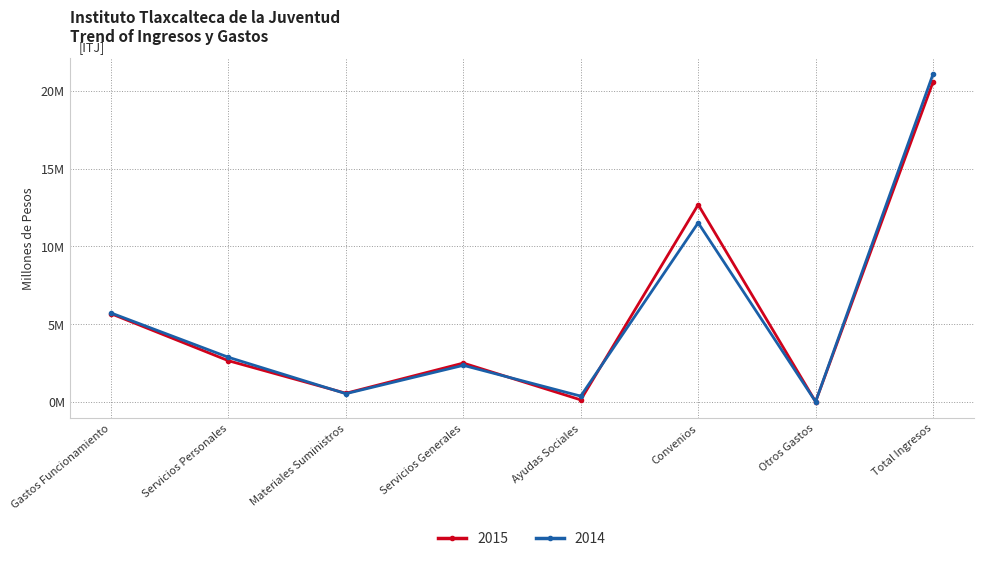

What are all the series names shown in the legend?

2015, 2014